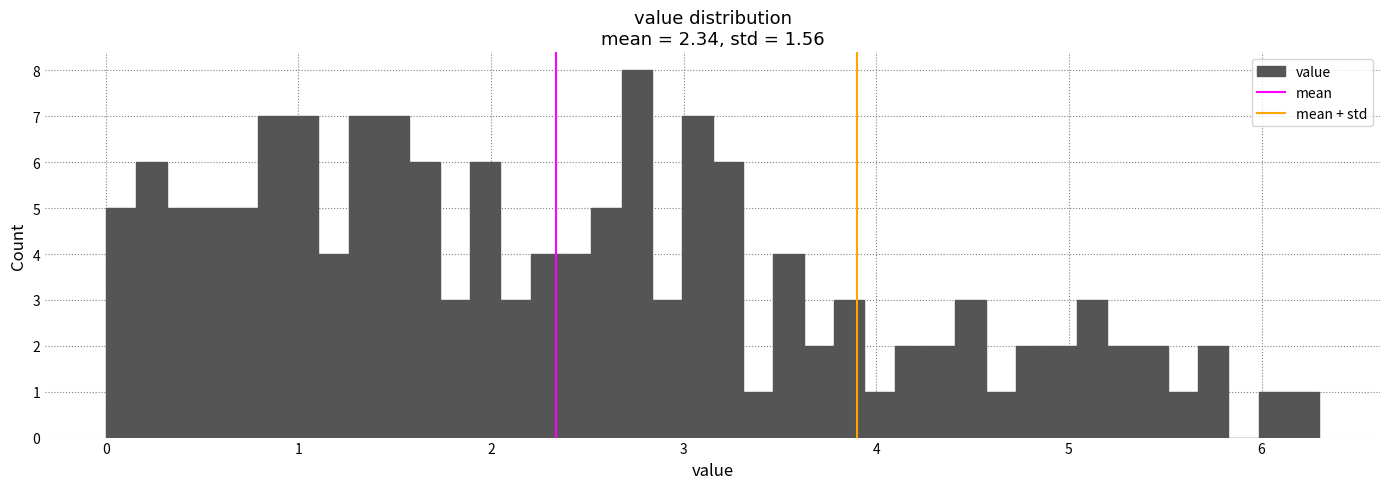

Read against the x-axis, roughly where is the centre of the tallest bar?

2.8